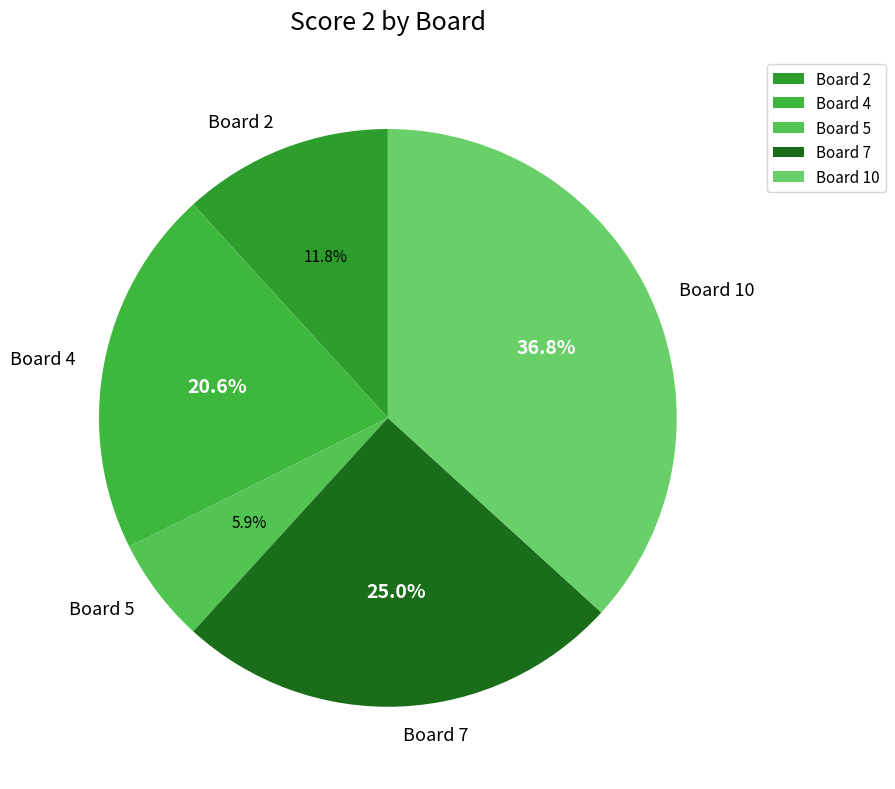

What is the largest slice in the pie chart?

Board 10